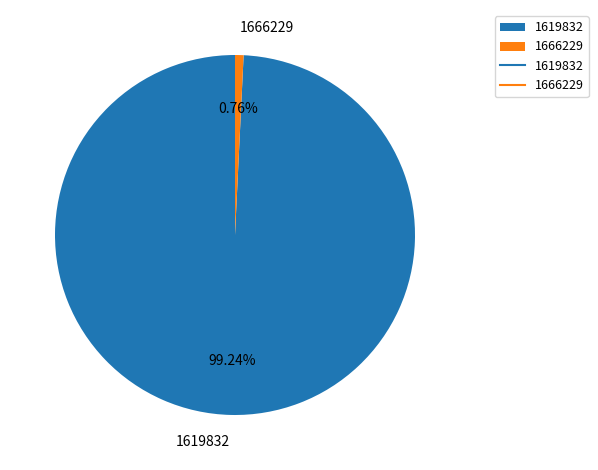

Approximately how many times larger is the value at 1619832 compared to 1666229?

130.0